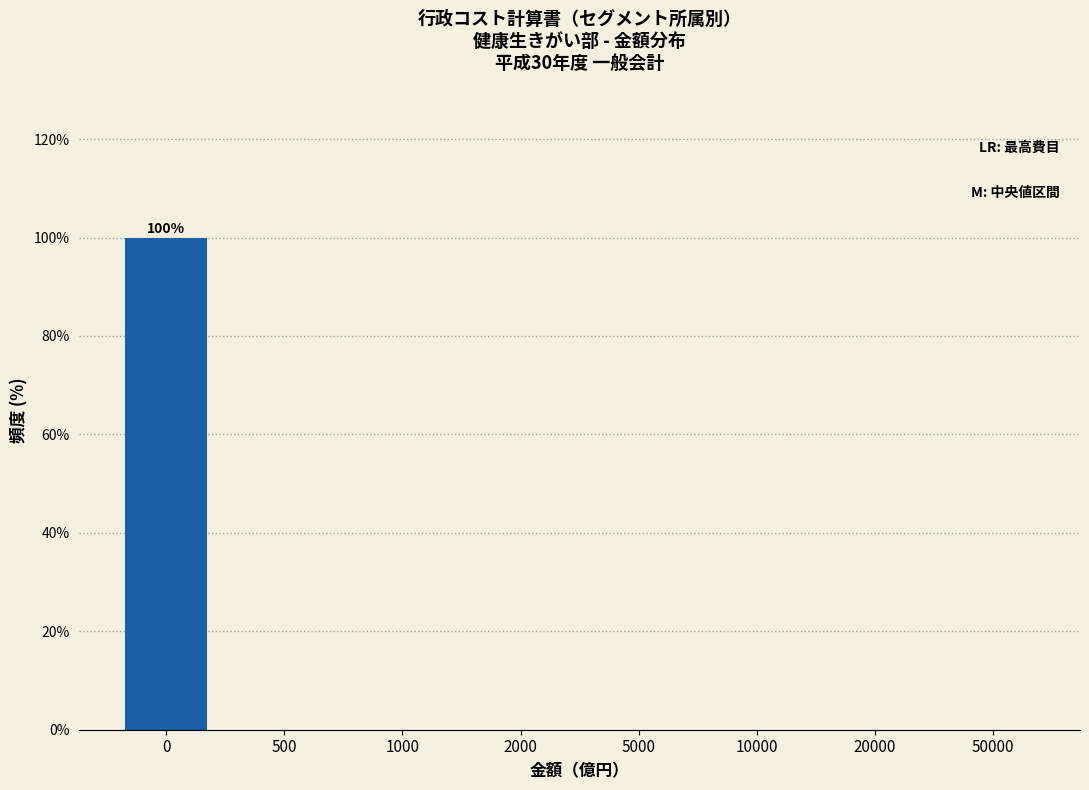

Reading left to right, transcribe all the data shown in this chart.

0=100	500=0	1000=0	2000=0	5000=0	10000=0	20000=0	50000=0